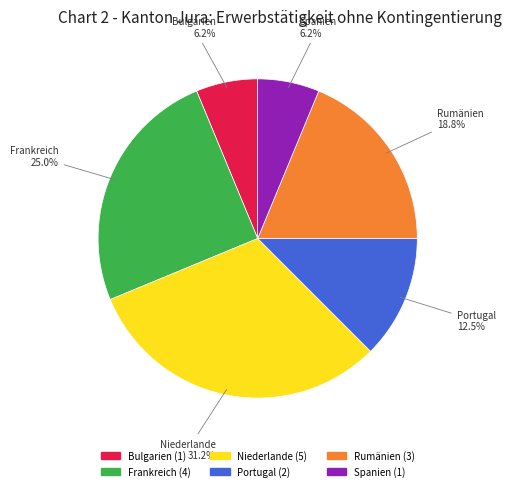

Count the number of slices in the pie.

6